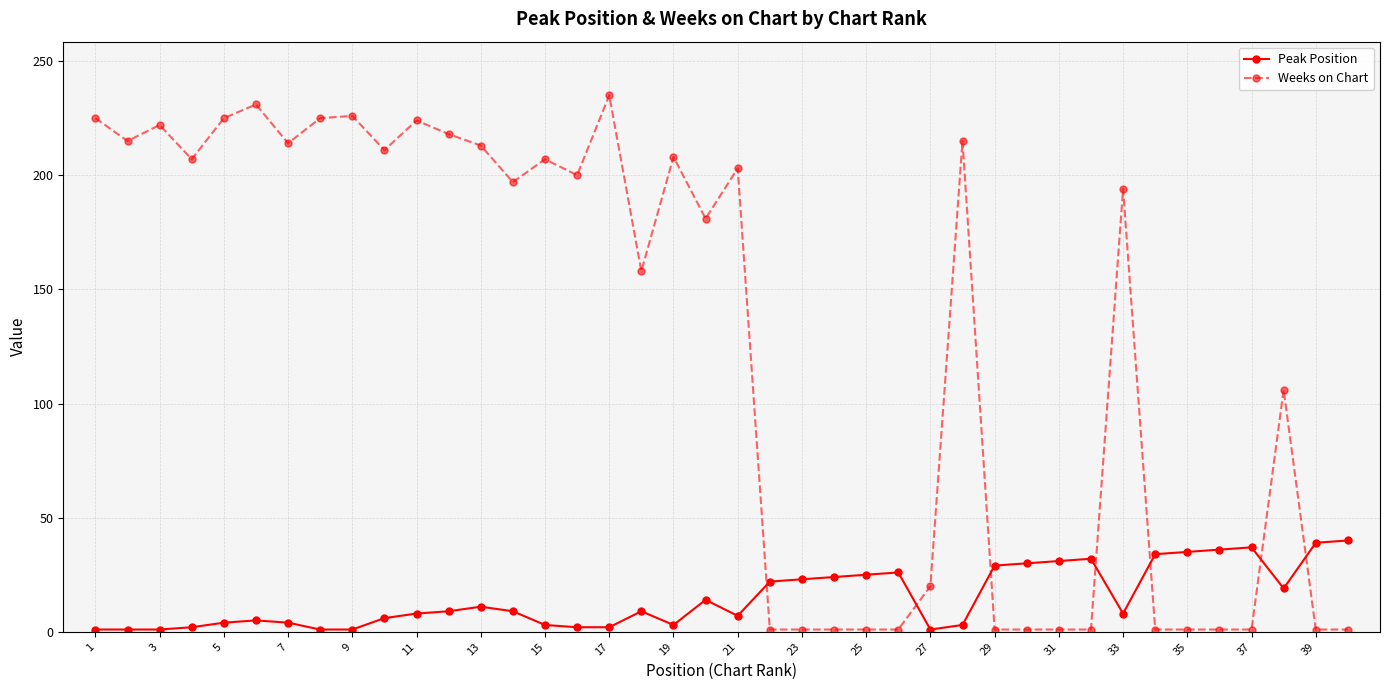

How many values in the Weeks on Chart series are below 197?

20